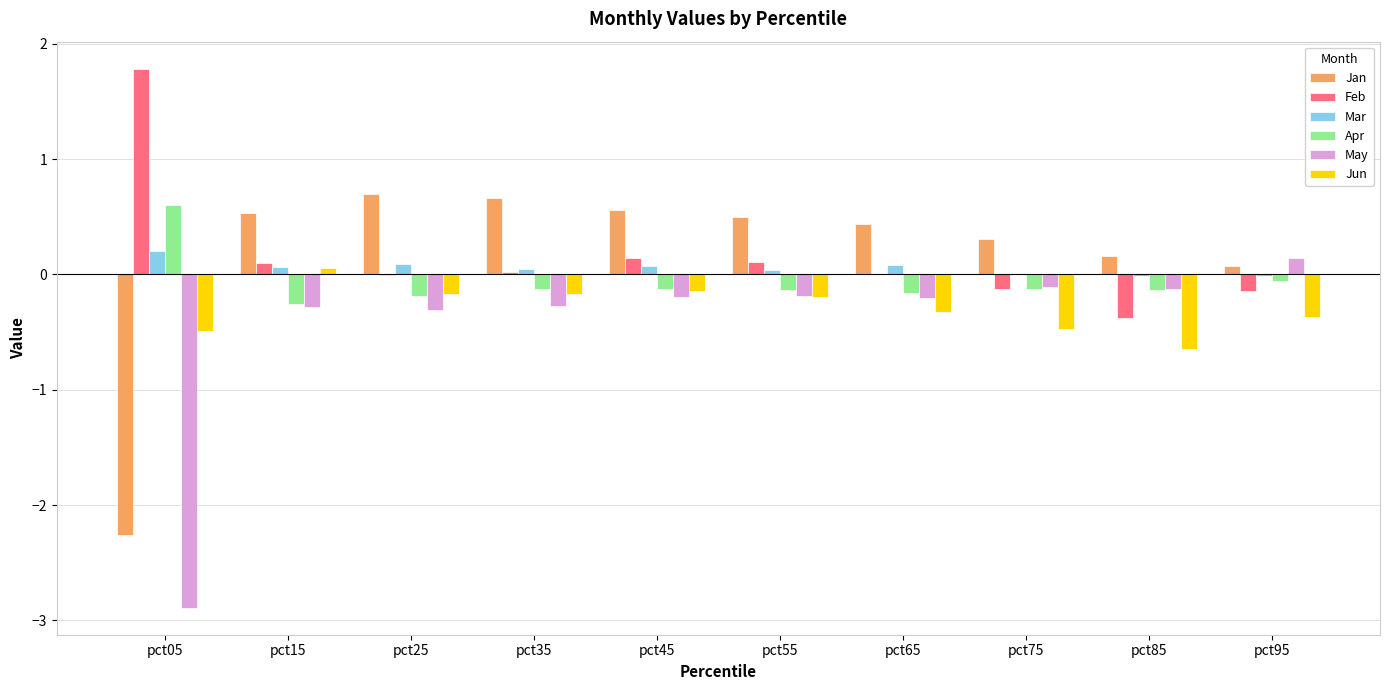

How many groups of bars are there?

10